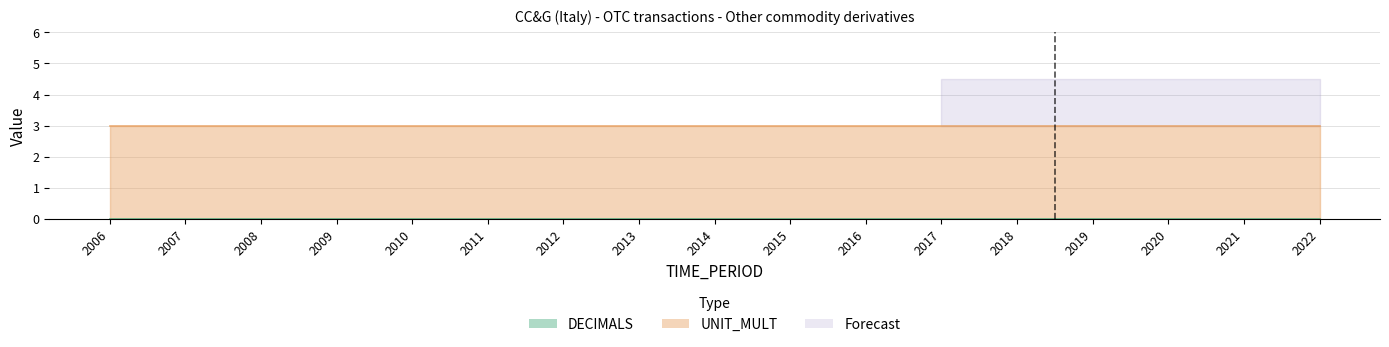

Where is DECIMALS nearest to the value 0?

2006